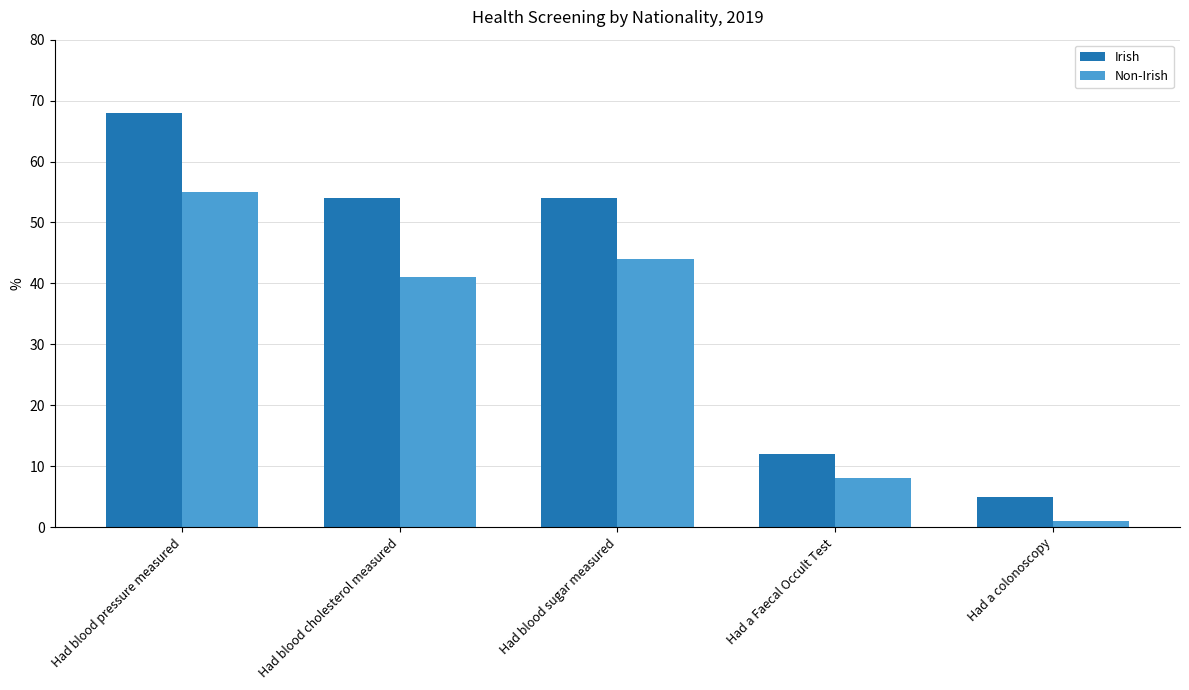

Reading left to right, what are all the values shown in this chart?

Irish: 68	54	54	12	5
Non-Irish: 55	41	44	8	1